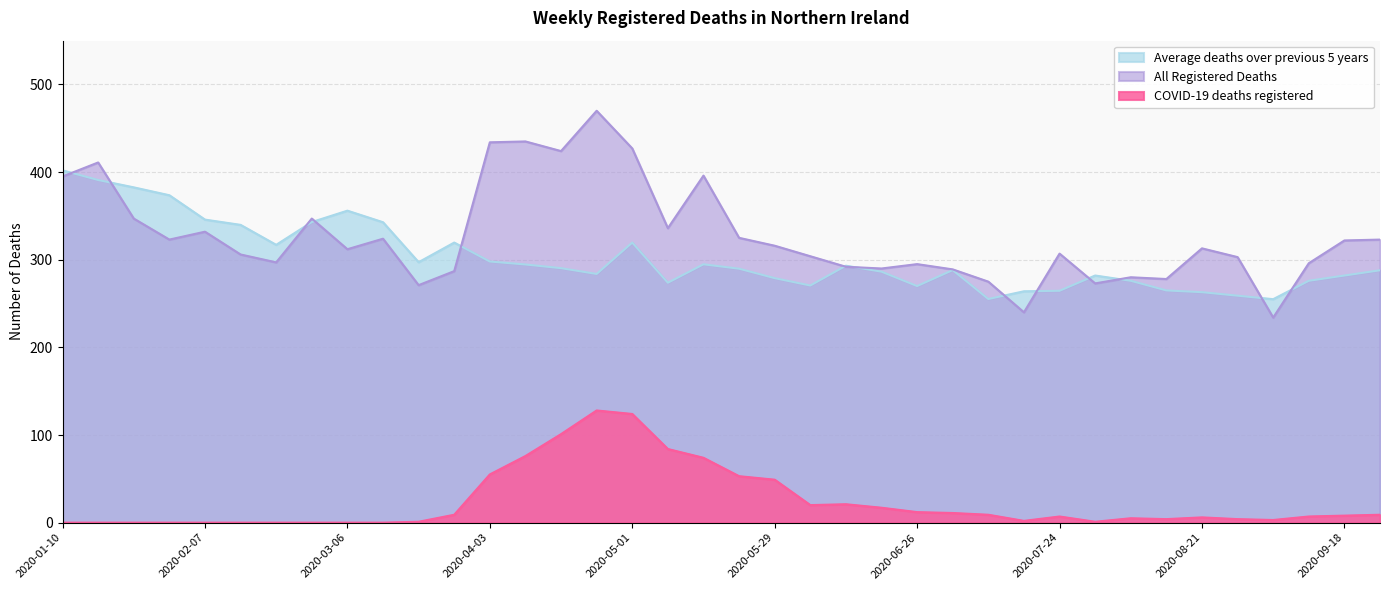

True or false: Average deaths over previous 5 years and COVID-19 deaths registered intersect in this chart.

False